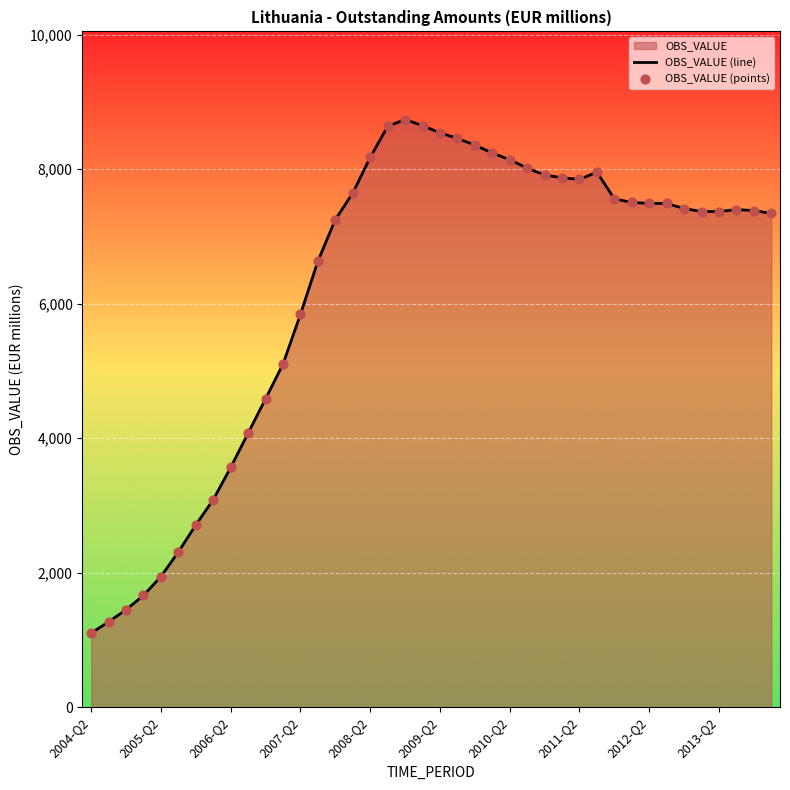

What is the smallest value displayed?

1102